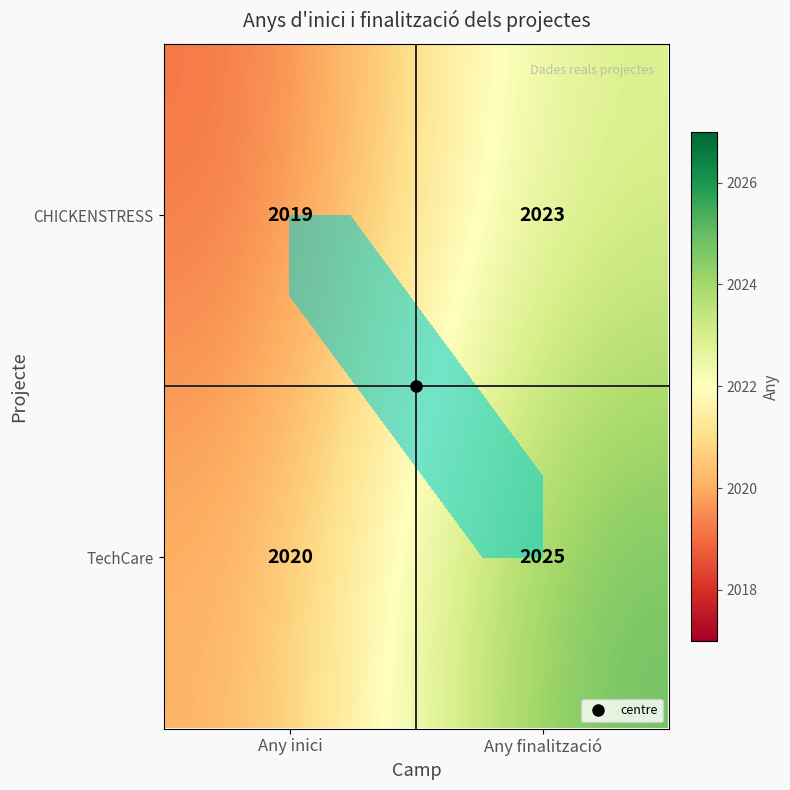

The CHICKENSTRESS series shows 2019 at Any inici. True or false?

True